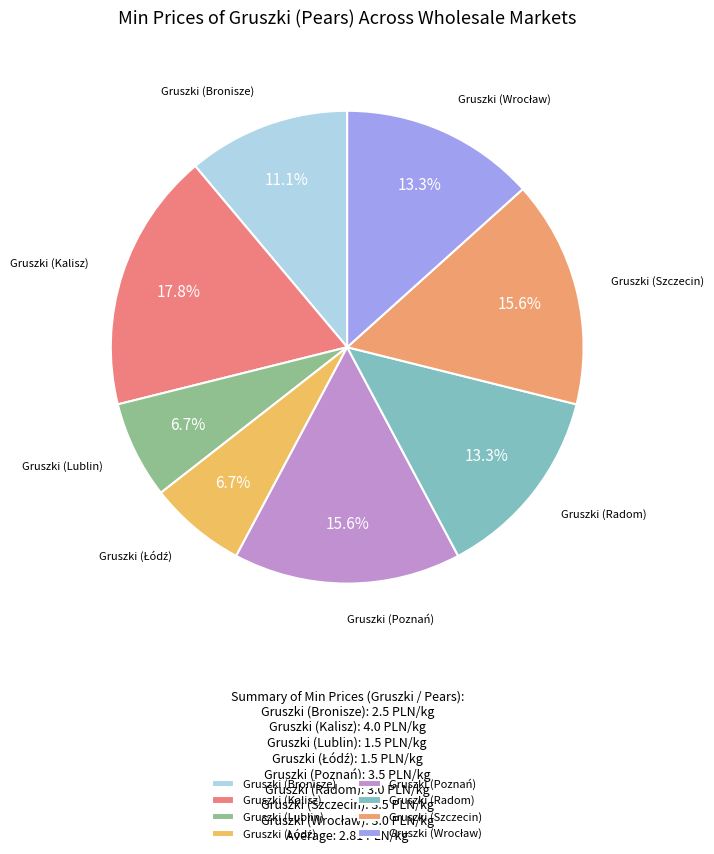

Is there any slice that represents more than half of the pie?

No